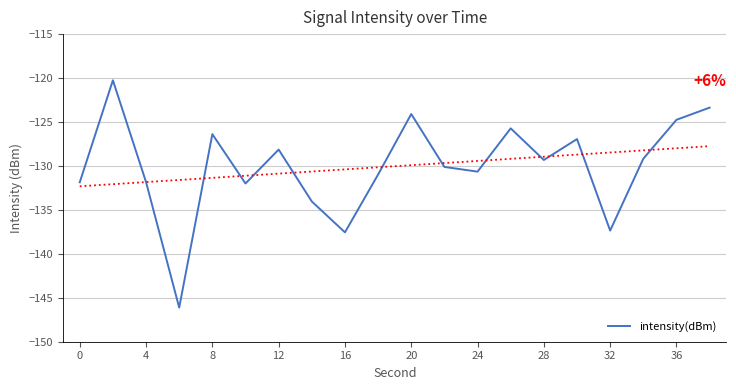

What is the minimum value for intensity(dBm)?

-146.1